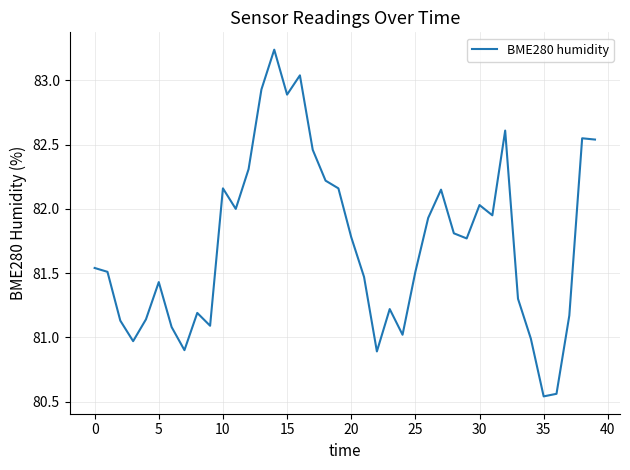

What is the difference between the maximum and minimum values?

2.7